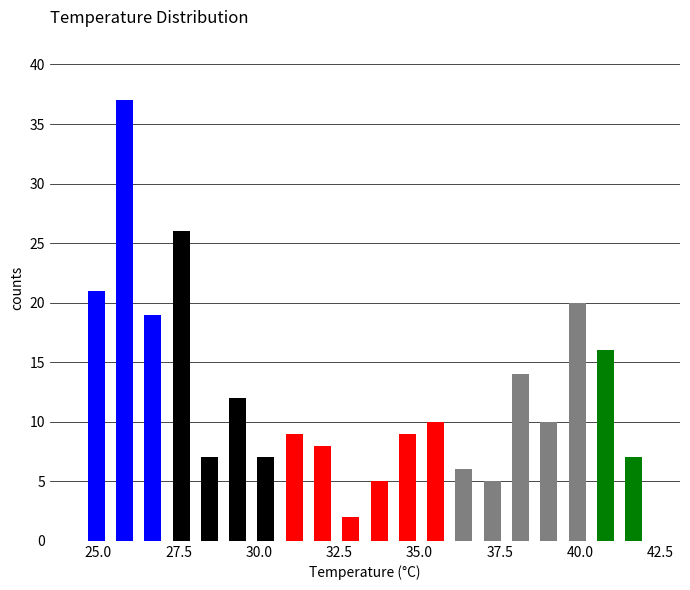

Around what value on the x-axis is the tallest bar? Give the approximate position of its centre, as read against the axis.

26.0